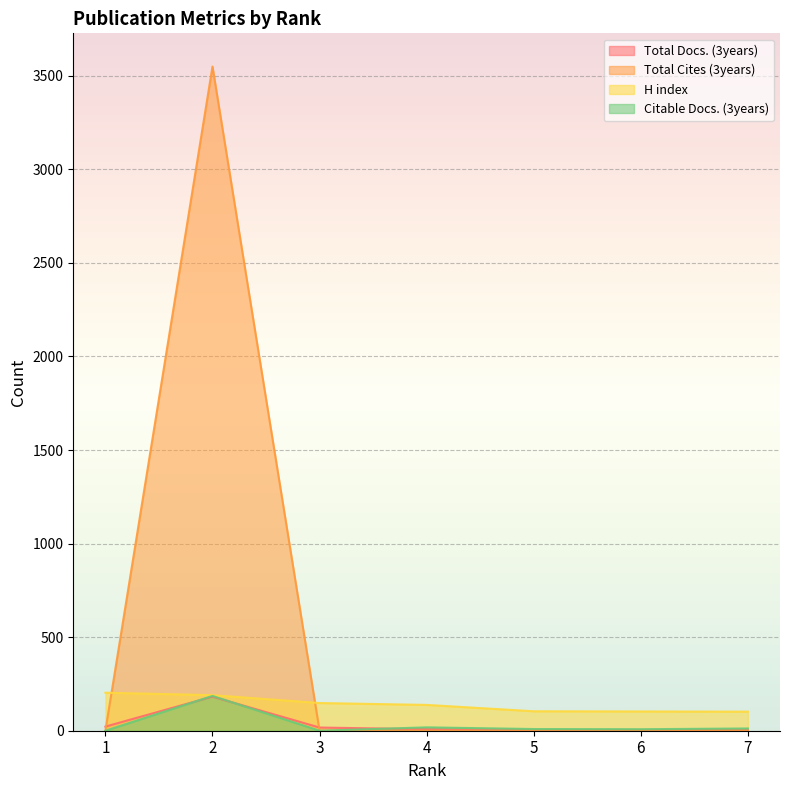

Reading left to right, what are all the values shown in this chart?

Total Docs. (3years): 1=22	2=182	3=17	4=8	5=3	6=4	7=3
Total Cites (3years): 1=0	2=3549	3=0	4=0	5=0	6=0	7=0
H index: 1=203	2=190	3=148	4=138	5=104	6=103	7=102
Citable Docs. (3years): 1=0	2=186	3=0	4=18	5=9	6=8	7=12